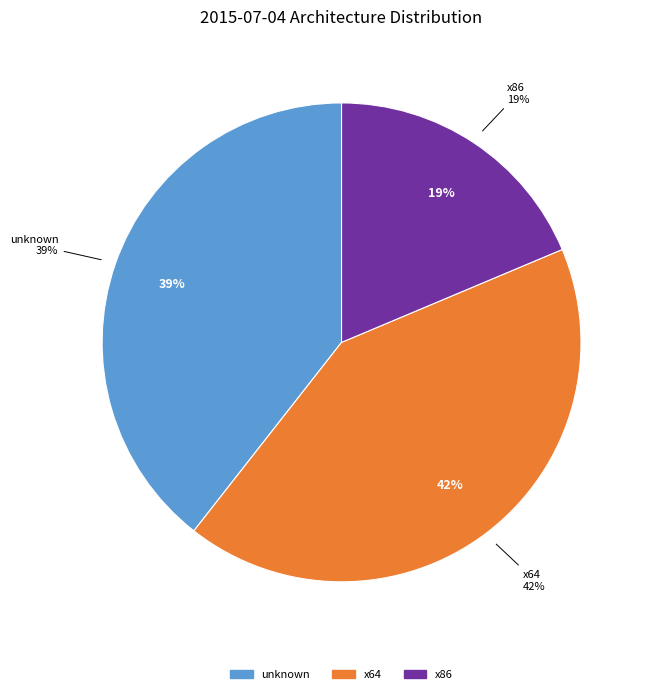

True or false: x64 accounts for 34% of the total.

False